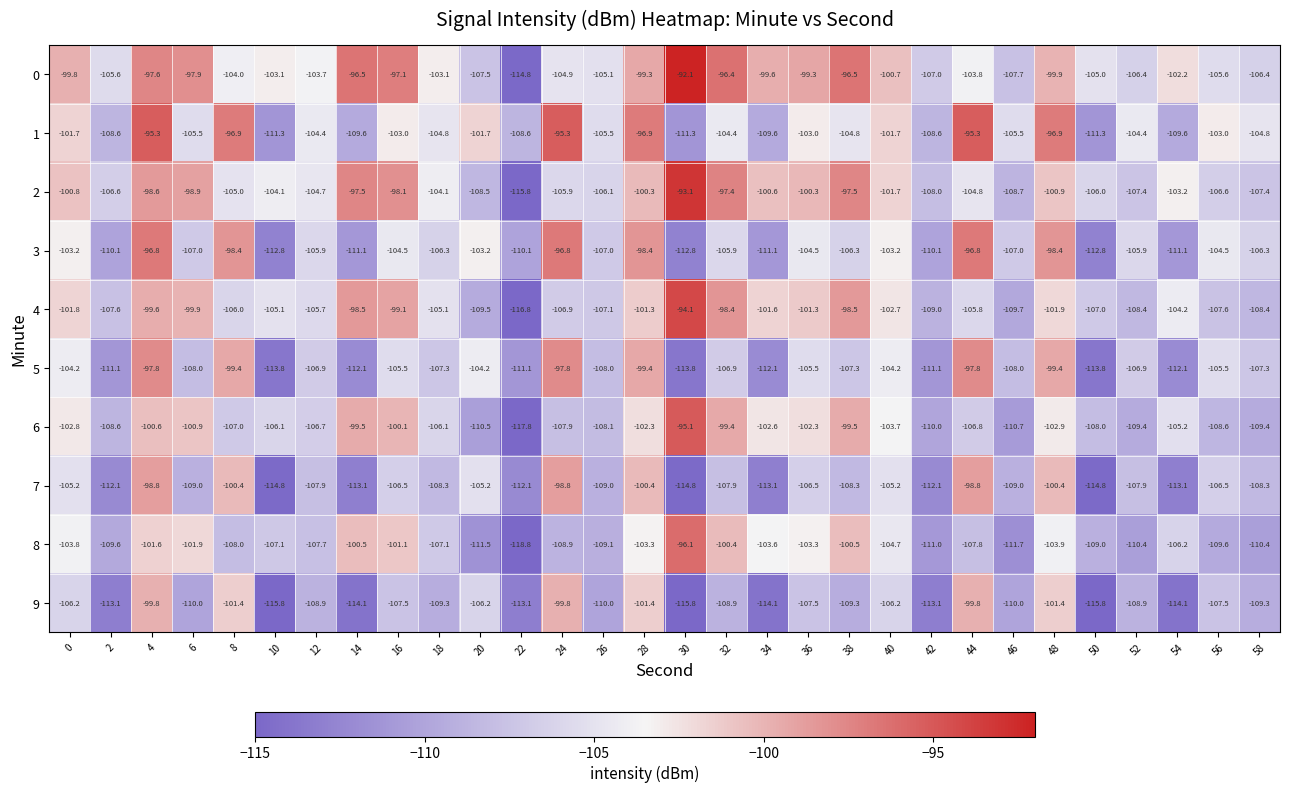

The value of 1 at 4 is -95.3. True or false?

True